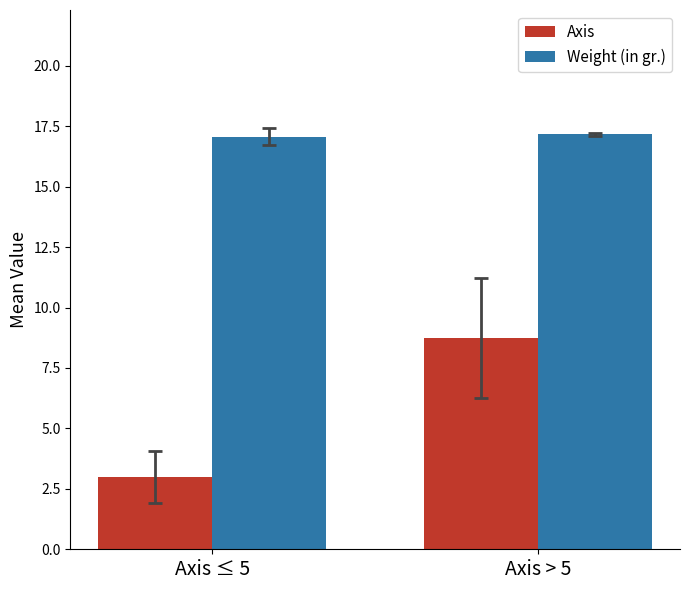

Which has a higher value, Axis or 15?

15